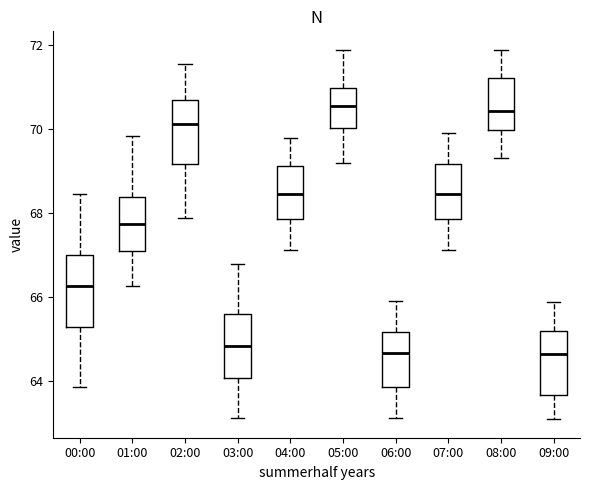

Comparing the boxes themselves (not the whiskers), which one is the tallest?

00:00